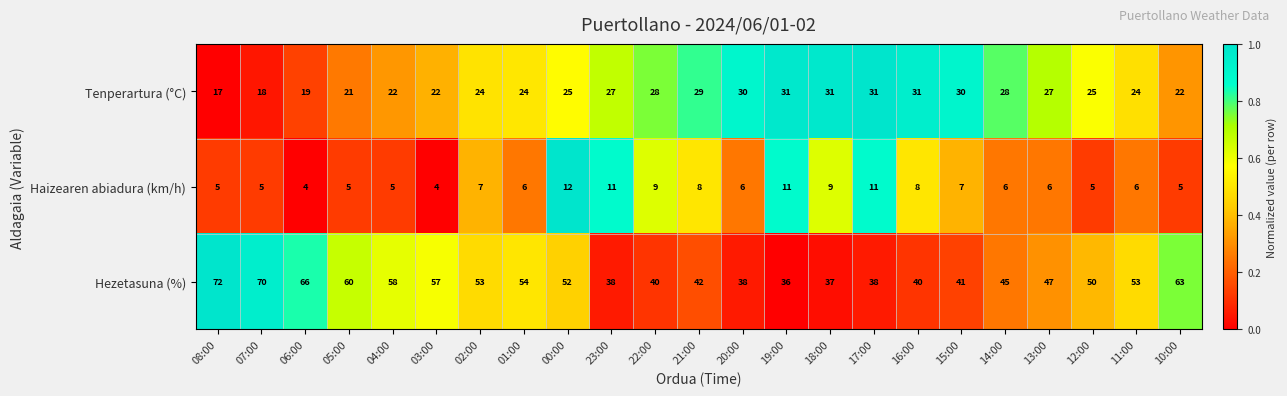

How many series are shown in this chart?

3